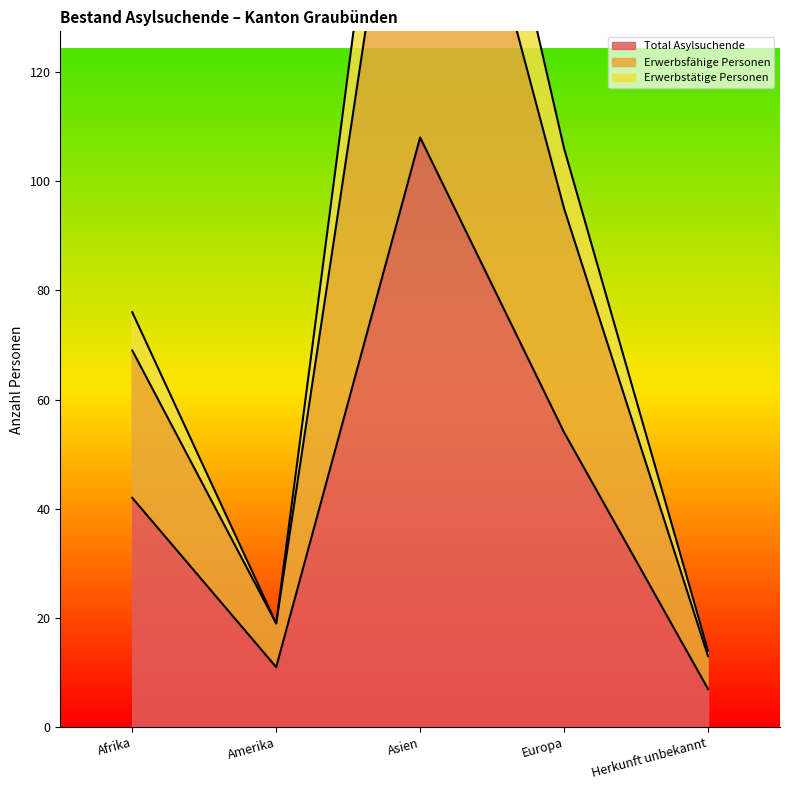

Rank the categories by Erwerbstätige Personen value from lowest to highest.

Herkunft unbekannt, Amerika, Afrika, Europa, Asien